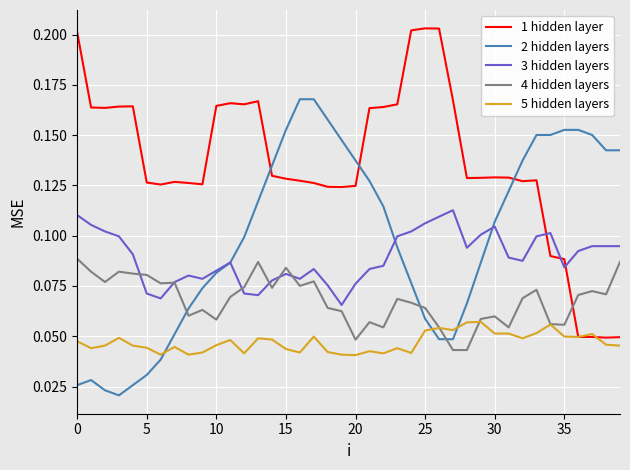

Which series ends up on top after the final intersection of 1 hidden layer and 5 hidden layers?

1 hidden layer